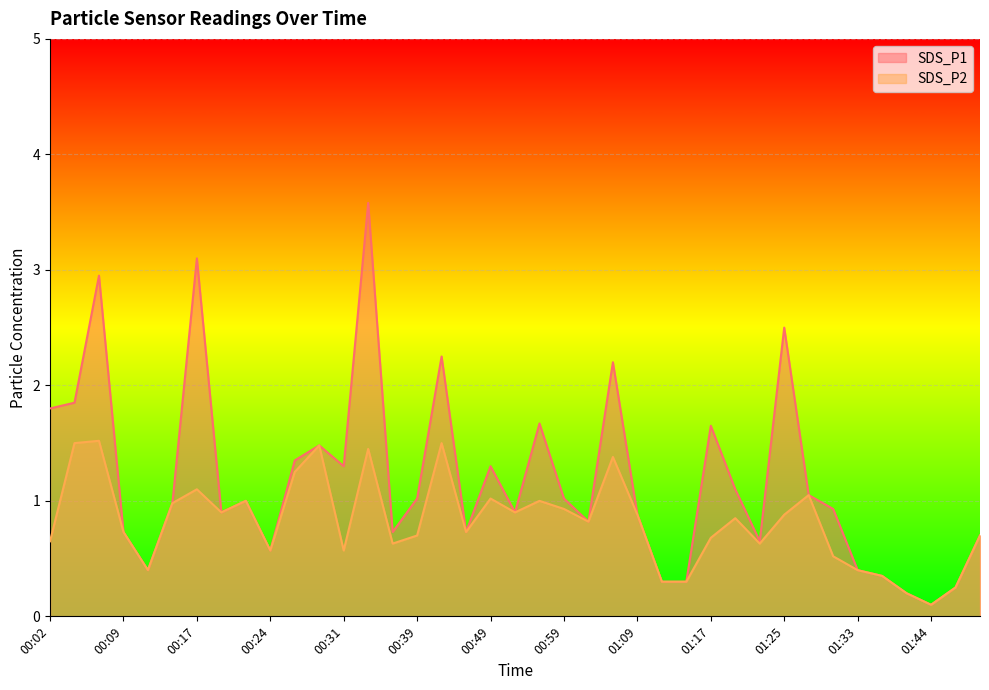

What position from the right is 01:12?

14